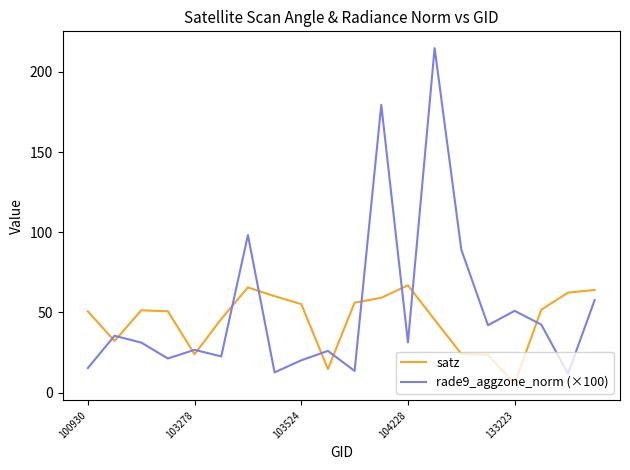

Which series has the largest range (max minus min)?

rade9_aggzone_norm (×100)